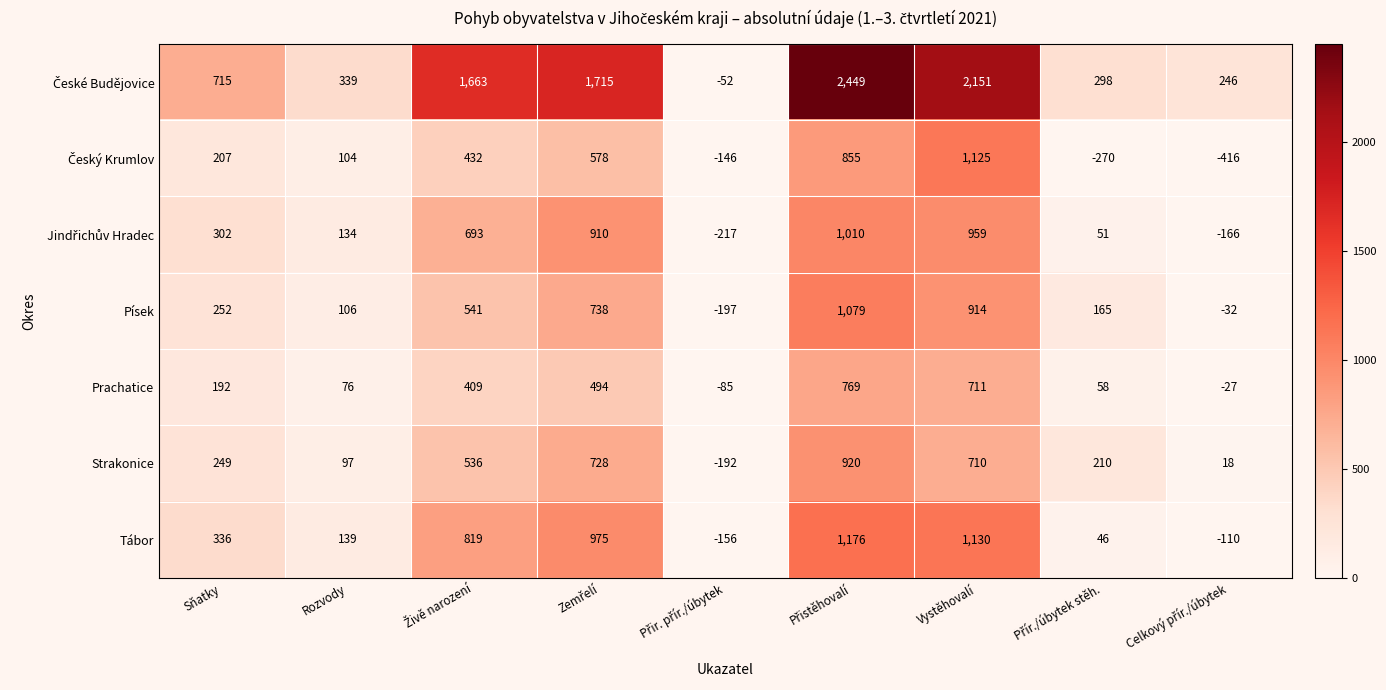

What is the sum of all Strakonice values?

3276